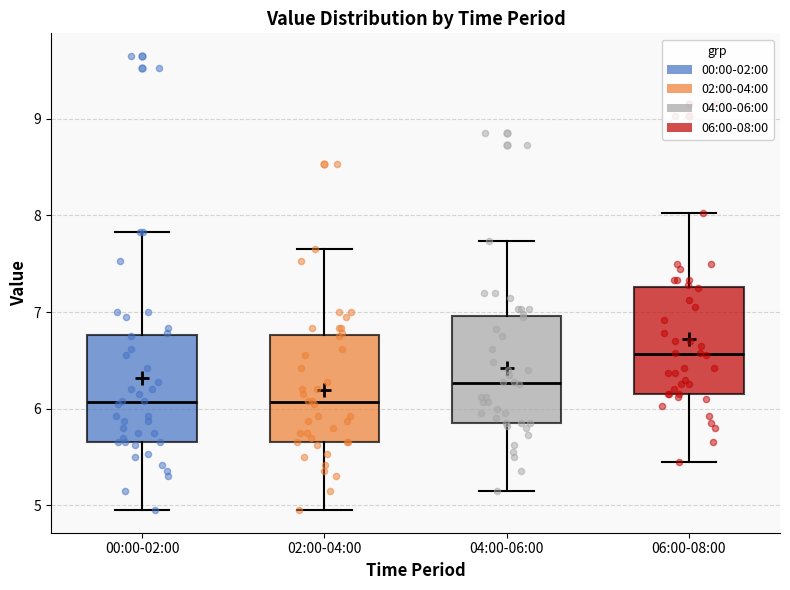

Where does the upper whisker of the box for 02:00-04:00 end on the y-axis? The values are not printed on the chart, so give them approximately, as read against the axis.

7.7